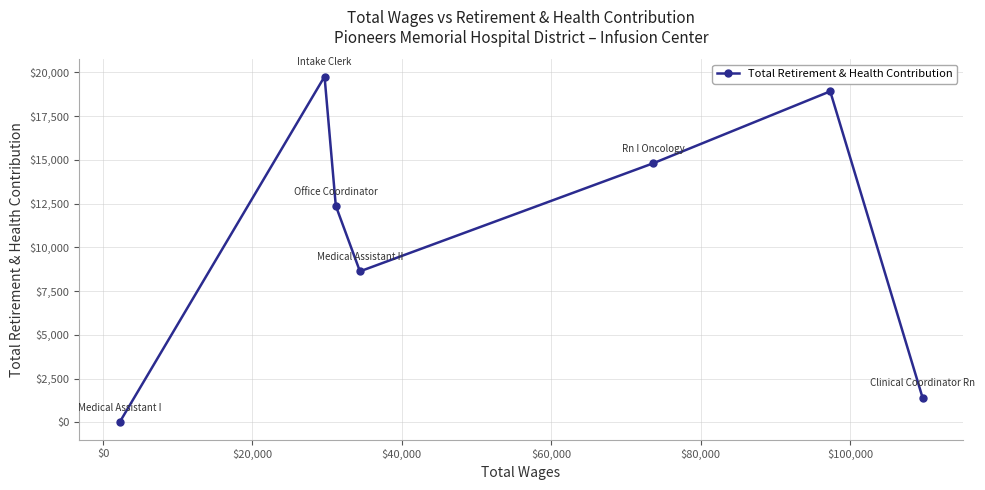

Reading left to right, list all the values displayed in this chart.

0	19759	12375	8630	14810	18915	1422